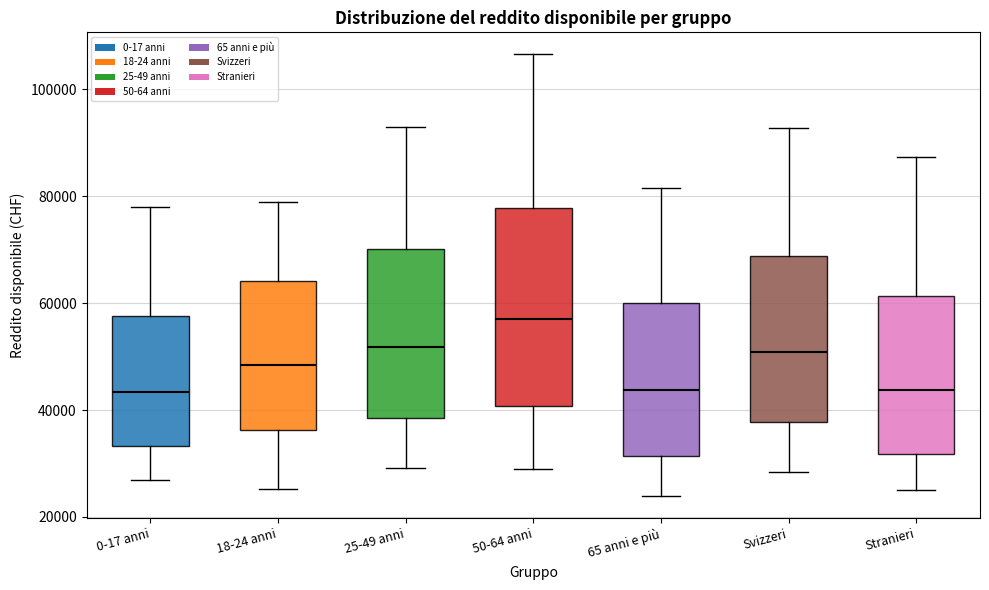

Reading left to right, transcribe this box plot: for each box, give where its median line is, the range the box spans, and where its two whiskers end, as read against the y-axis. The values are not printed on the chart, so give them approximately, as read against the axis.

0-17 anni: median 44000, box 34000 to 58000, whiskers 26000 to 78000
18-24 anni: median 48000, box 36000 to 64000, whiskers 26000 to 78000
25-49 anni: median 52000, box 38000 to 70000, whiskers 30000 to 92000
50-64 anni: median 58000, box 40000 to 78000, whiskers 30000 to 106000
65 anni e più: median 44000, box 32000 to 60000, whiskers 24000 to 82000
Svizzeri: median 50000, box 38000 to 68000, whiskers 28000 to 92000
Stranieri: median 44000, box 32000 to 62000, whiskers 26000 to 88000